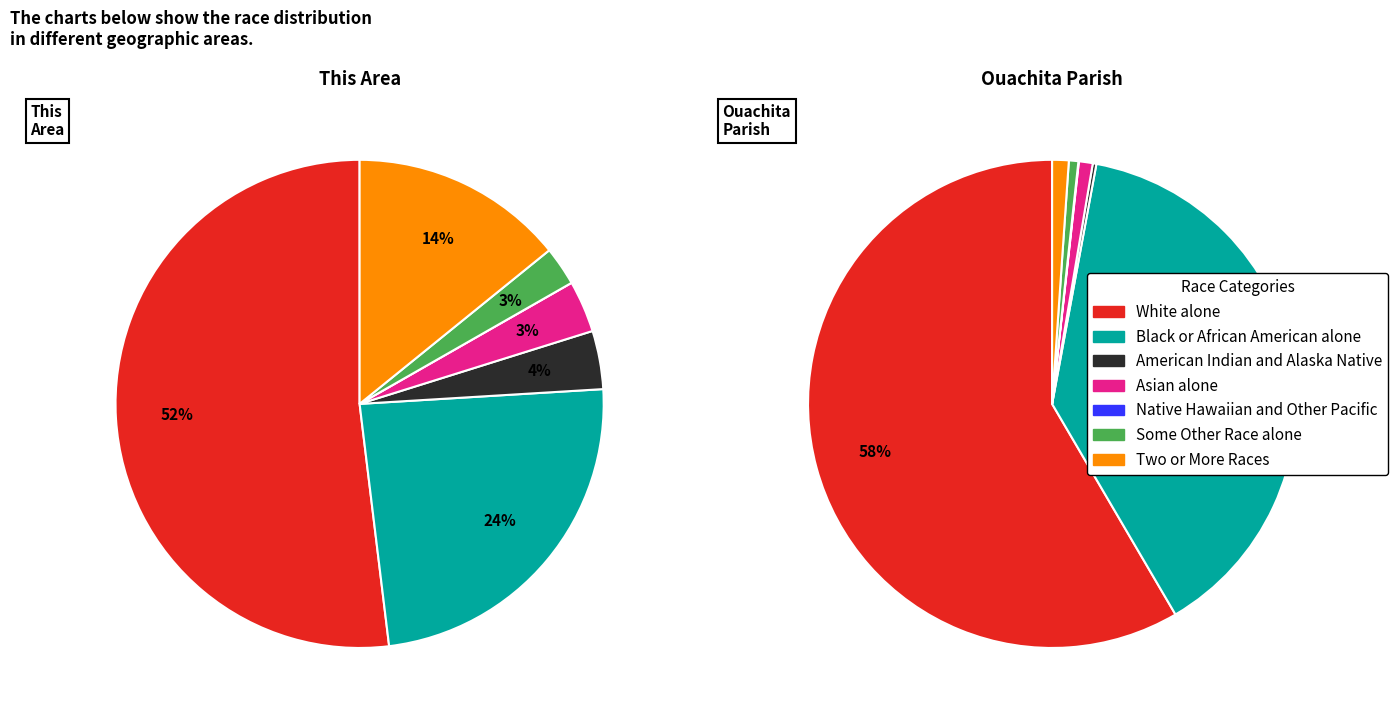

Rank the series by their average value, from highest to lowest.

Ouachita Parish, This Area